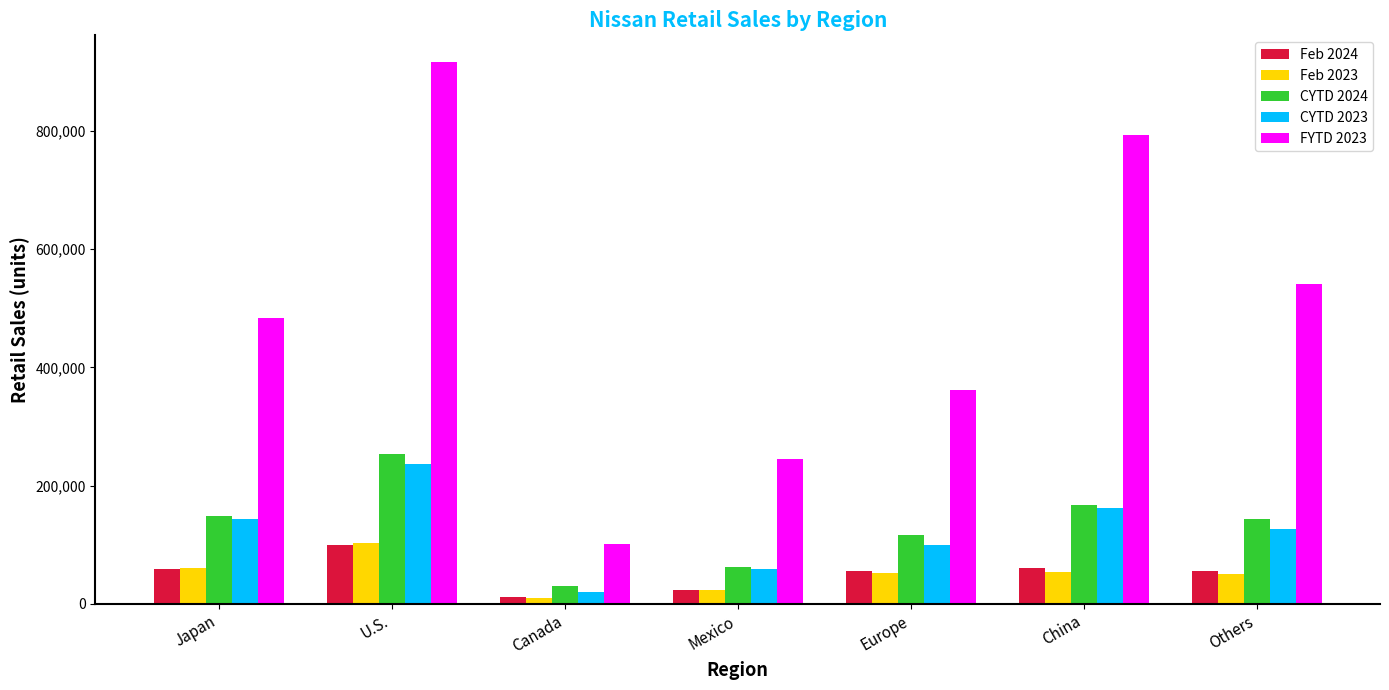

Between Europe and China, which series saw the biggest shift?

FYTD 2023